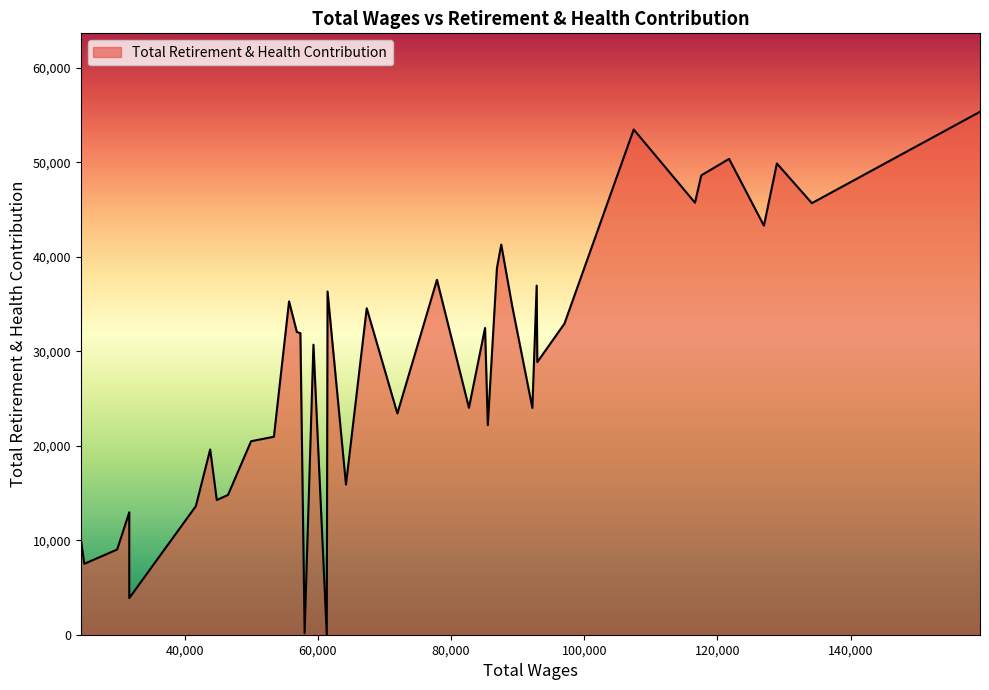

What is the difference between the maximum and minimum values?

55364